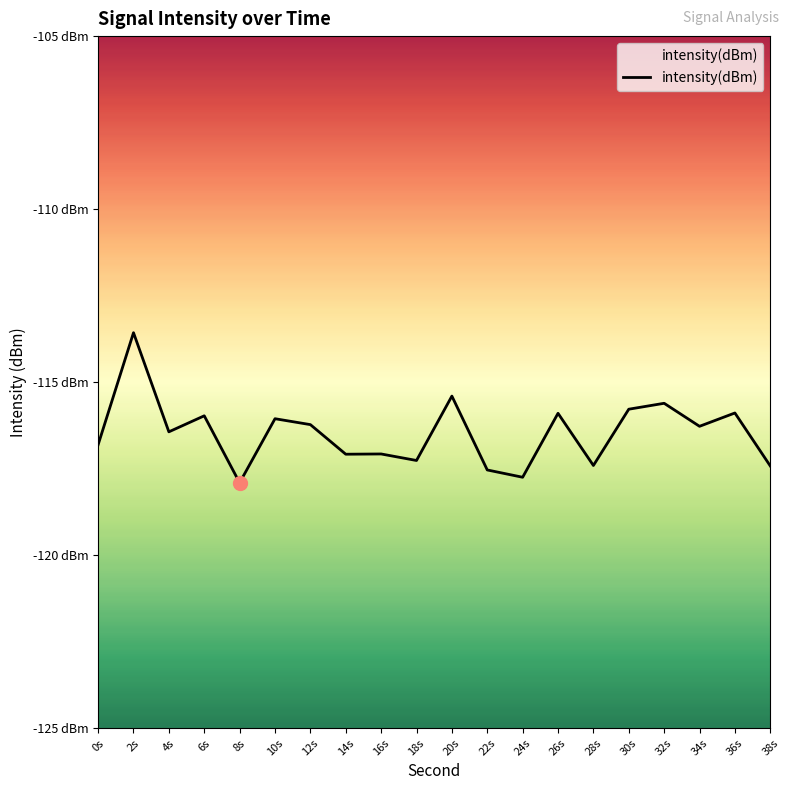

Is this an area chart (filled region under the line)?

No